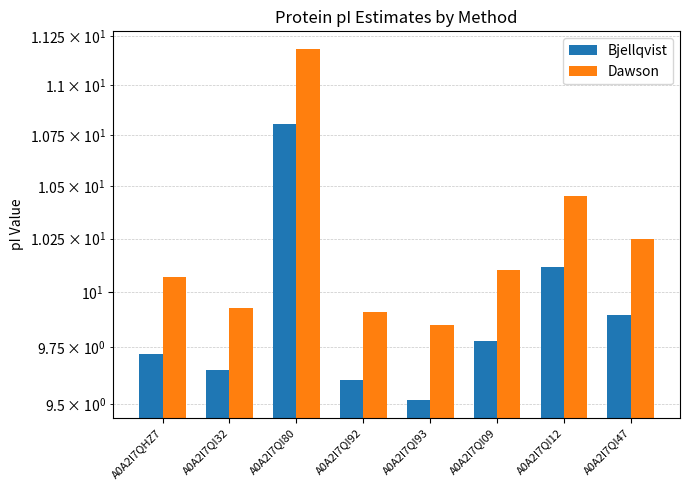

Where does the Dawson series first go above 10?

A0A2I7QHZ7